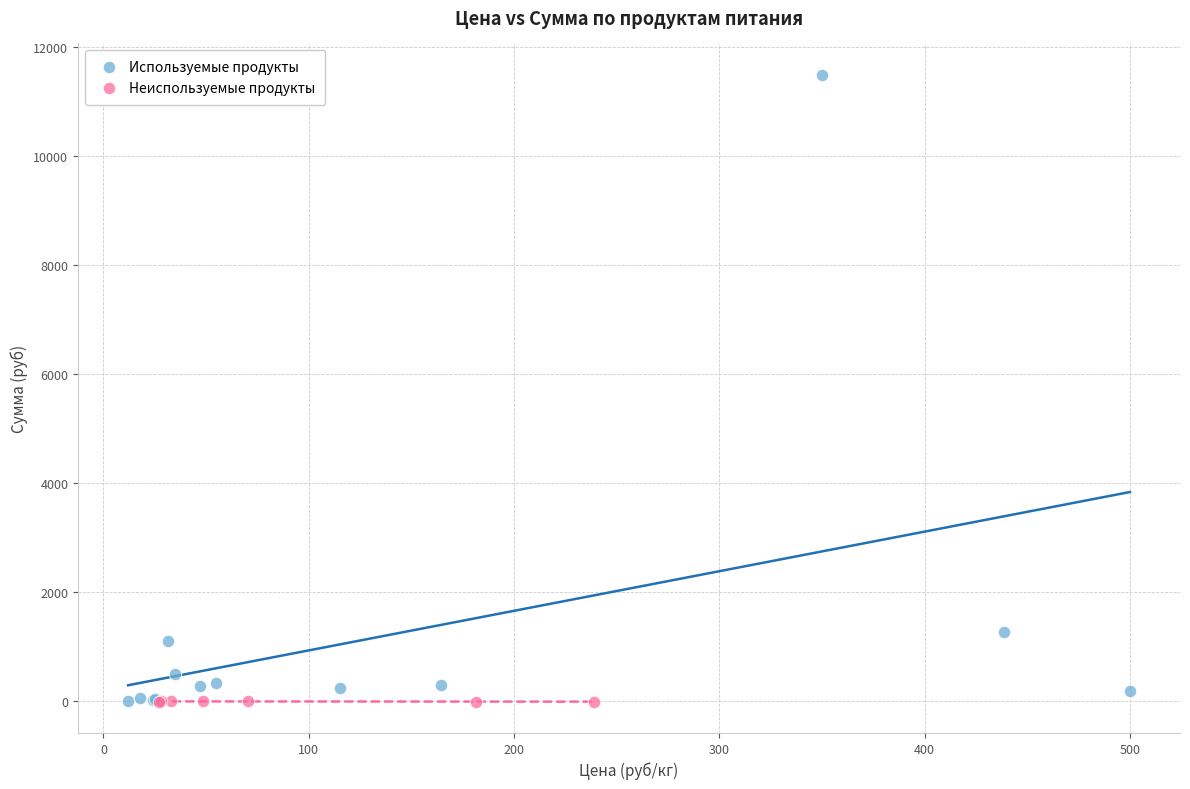

Which series has the widest spread of Y values?

Используемые продукты